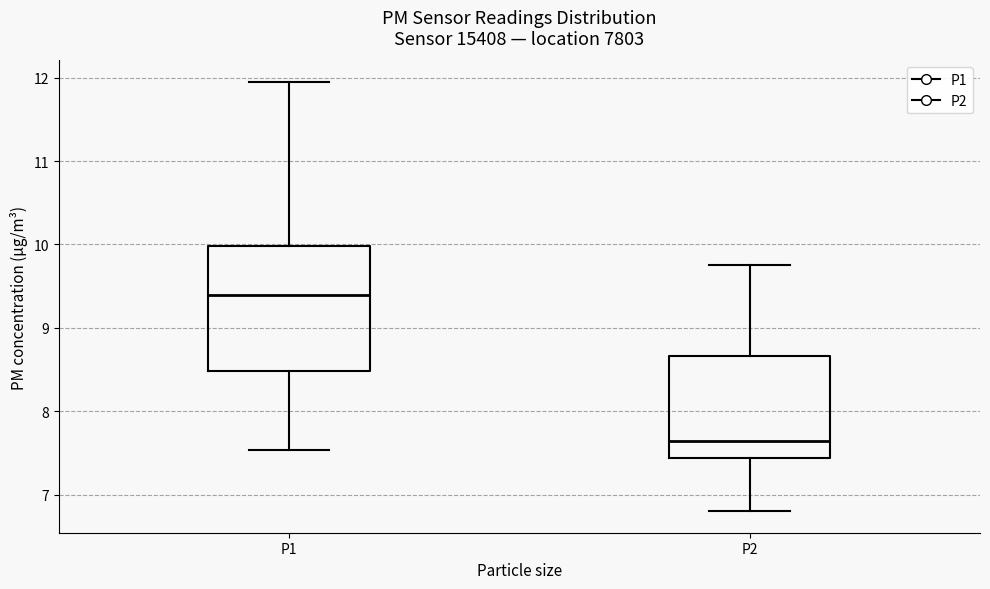

Which box has the lowest median line?

P2